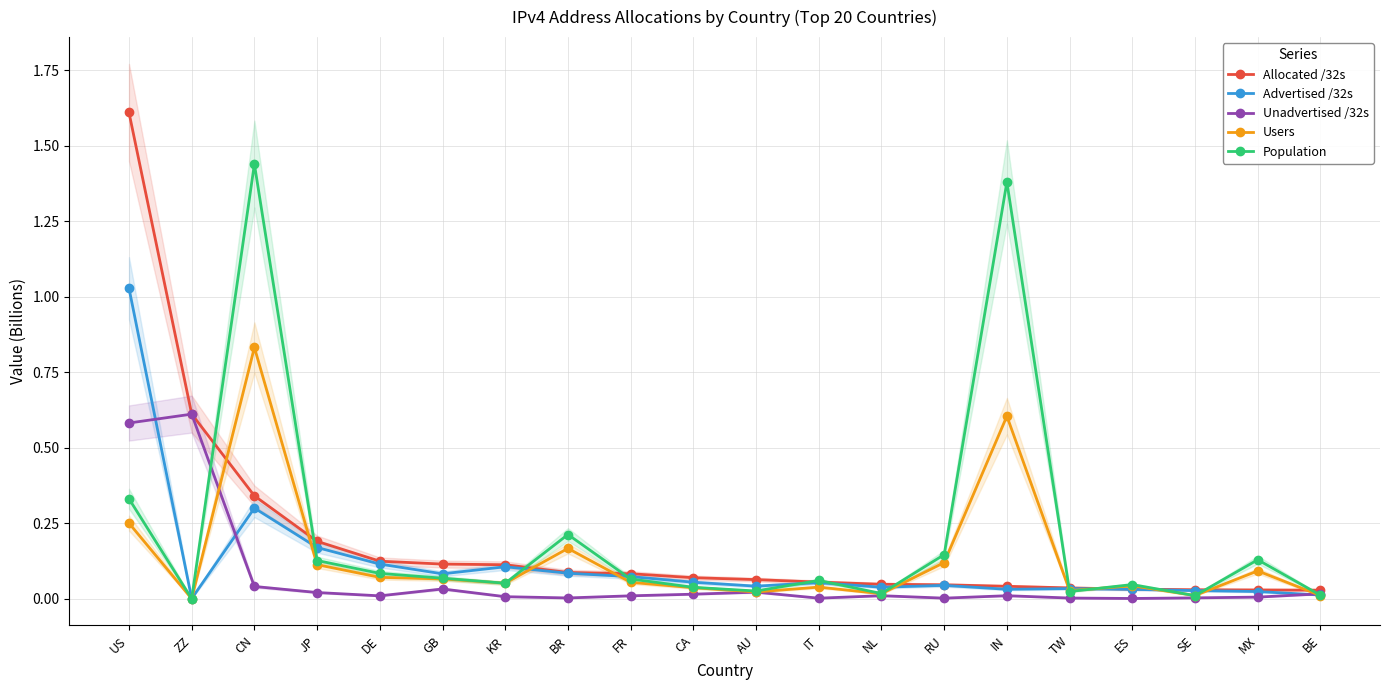

True or false: Allocated /32s and Population cross at least once.

True